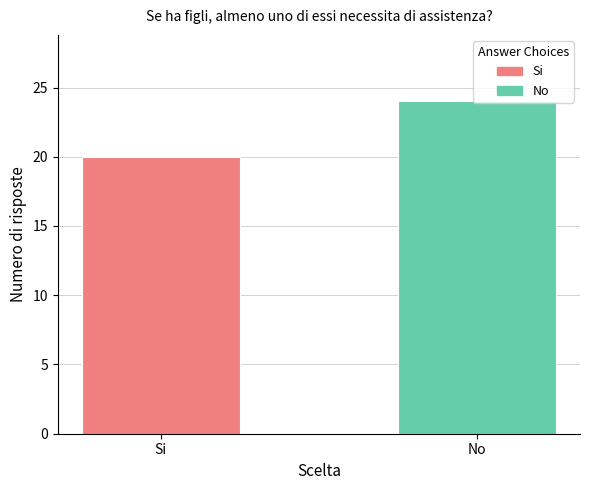

At which category does the chart reach its peak across all series?

No